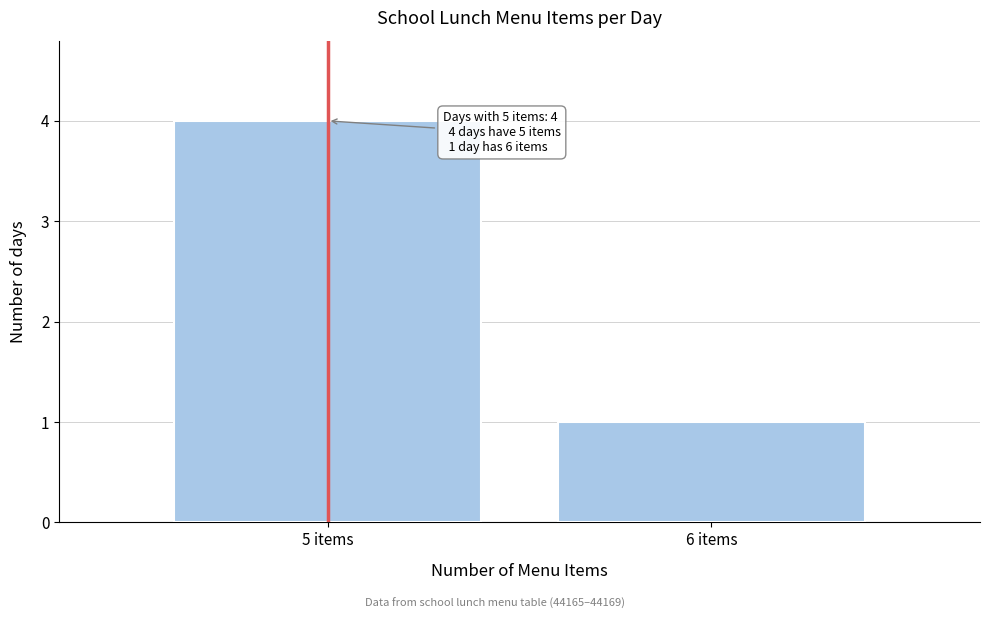

Reading left to right, transcribe all the data shown in this chart.

5 items=4	6 items=1